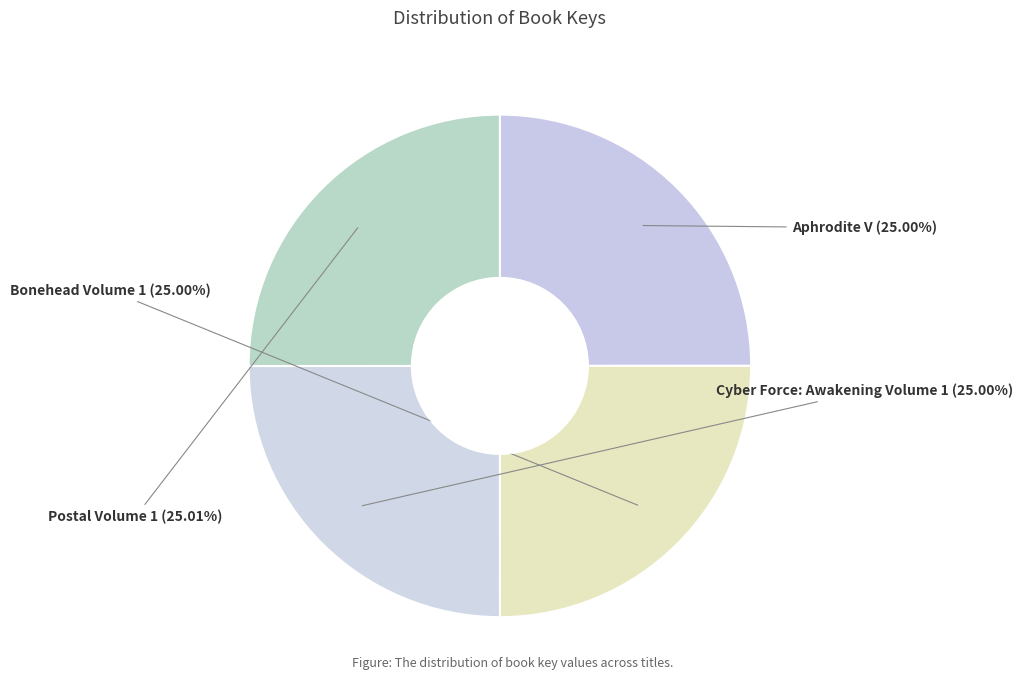

Approximately how many times larger is the value at Aphrodite V compared to Cyber Force: Awakening Volume 1?

1.0